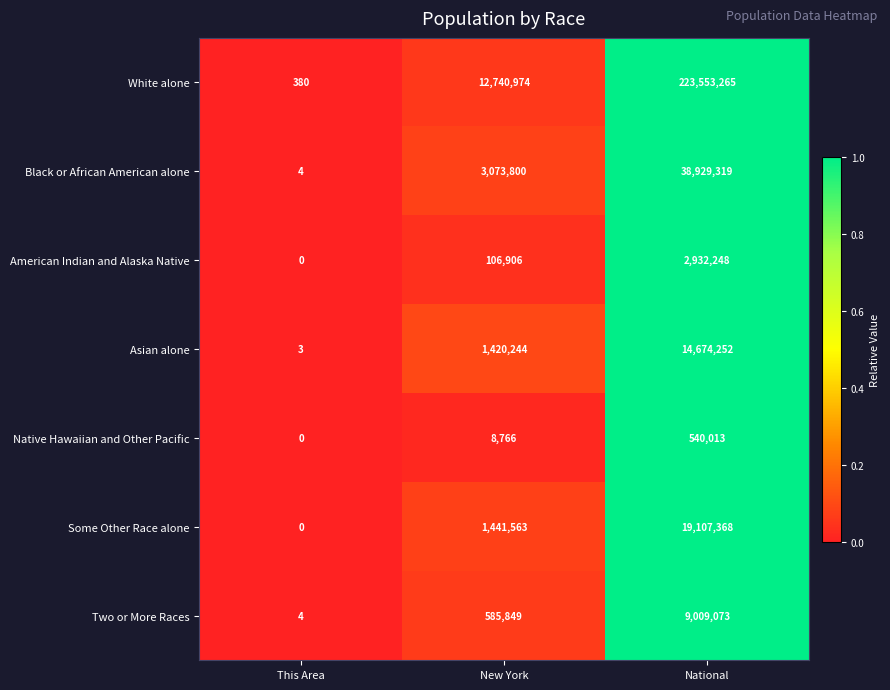

At how many categories does at least one series exceed 0?

3